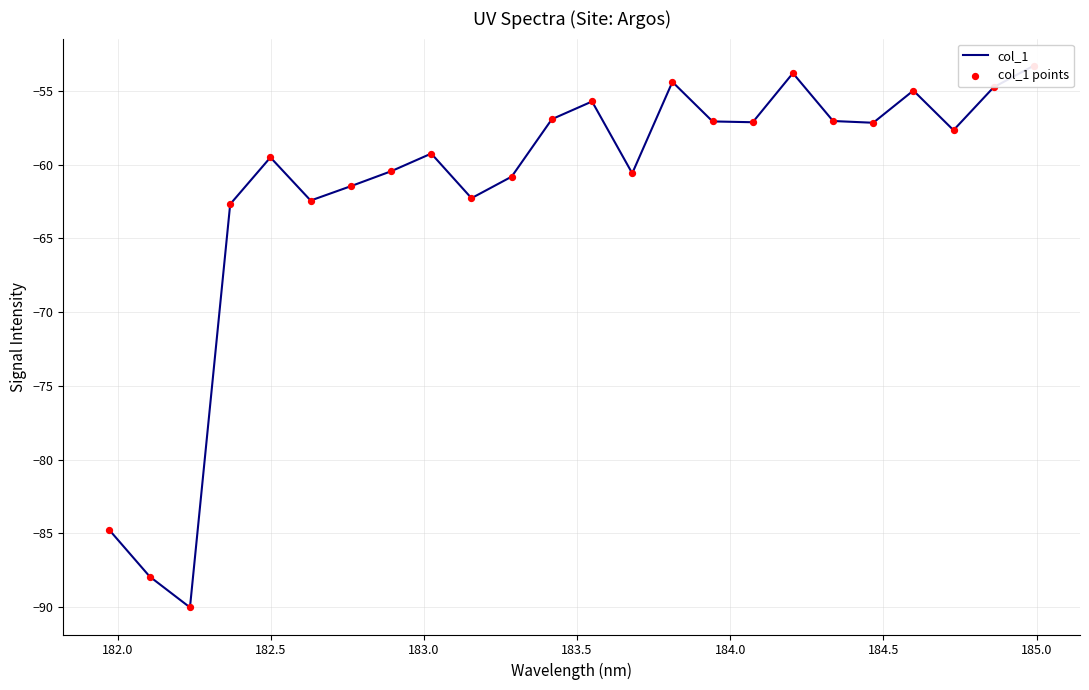

Which series contains the lowest Y value?

col_1